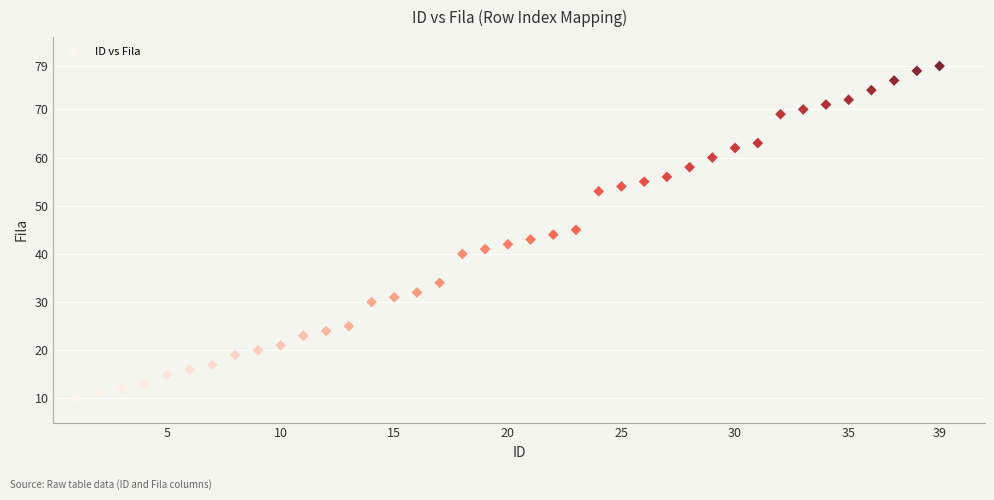

What is the range of X values (max minus min)?

38